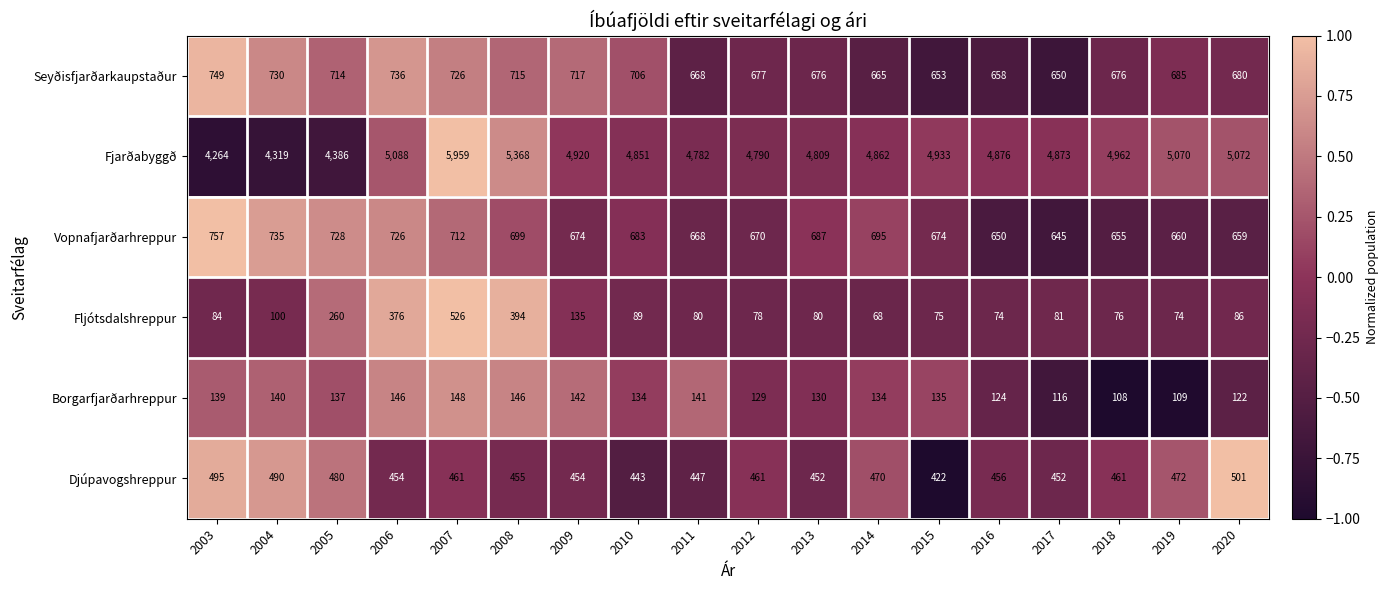

What is the highest value of the Seyðisfjarðarkaupstaður series?

749